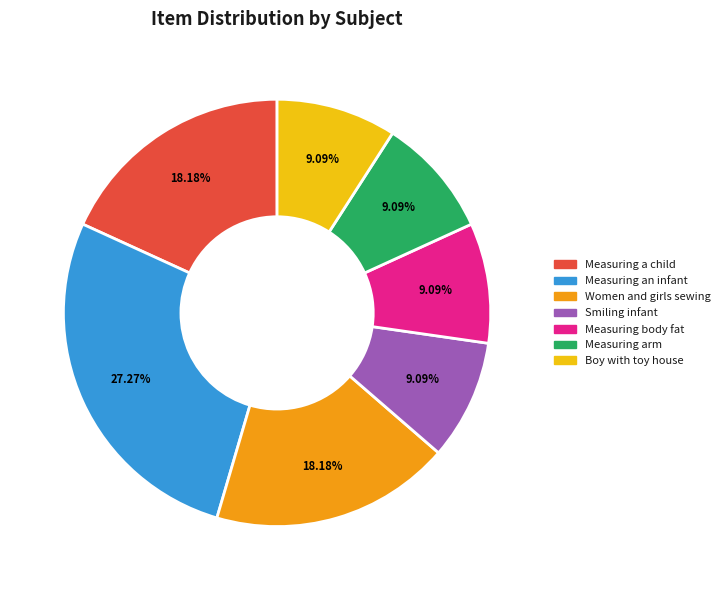

Does any single category account for the majority?

No